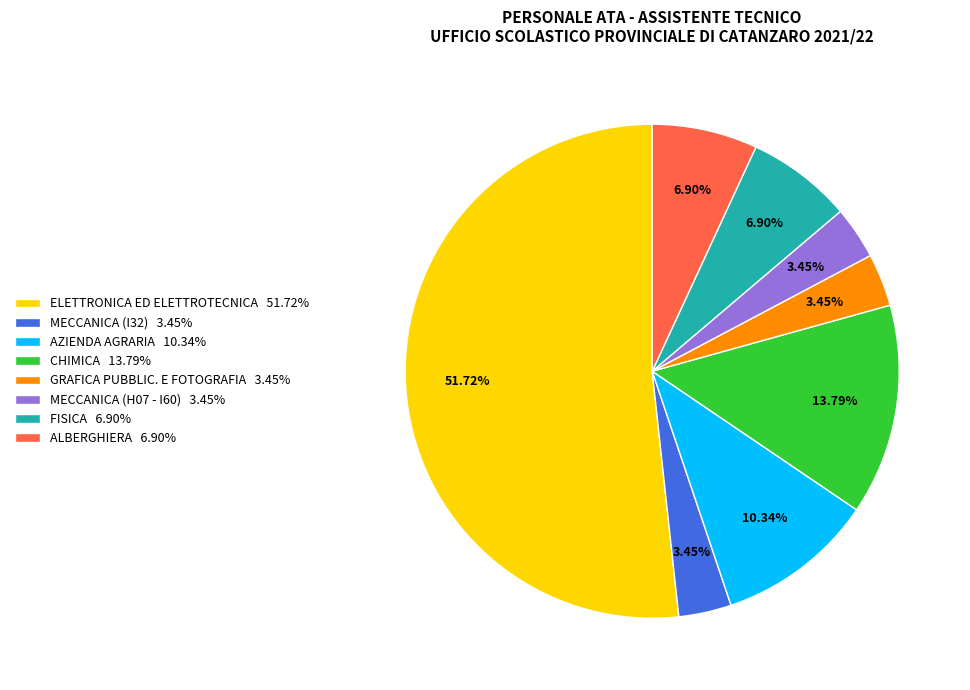

Is it true that MECCANICA (H07 - I60) is 3% of the pie?

True